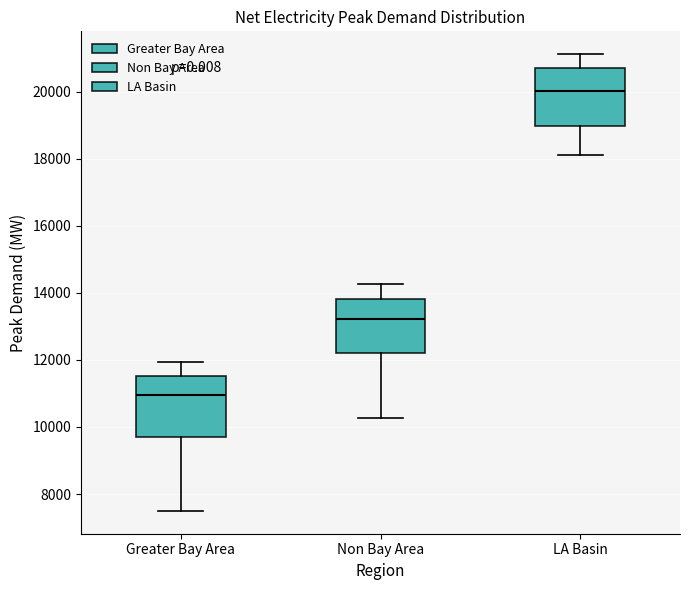

Reading left to right, transcribe this box plot: for each box, give where its median line is, the range the box spans, and where its two whiskers end, as read against the y-axis. The values are not printed on the chart, so give them approximately, as read against the axis.

Greater Bay Area: median 11000, box 9600 to 11600, whiskers 7400 to 12000
Non Bay Area: median 13200, box 12200 to 13800, whiskers 10200 to 14200
LA Basin: median 20000, box 19000 to 20600, whiskers 18200 to 21200